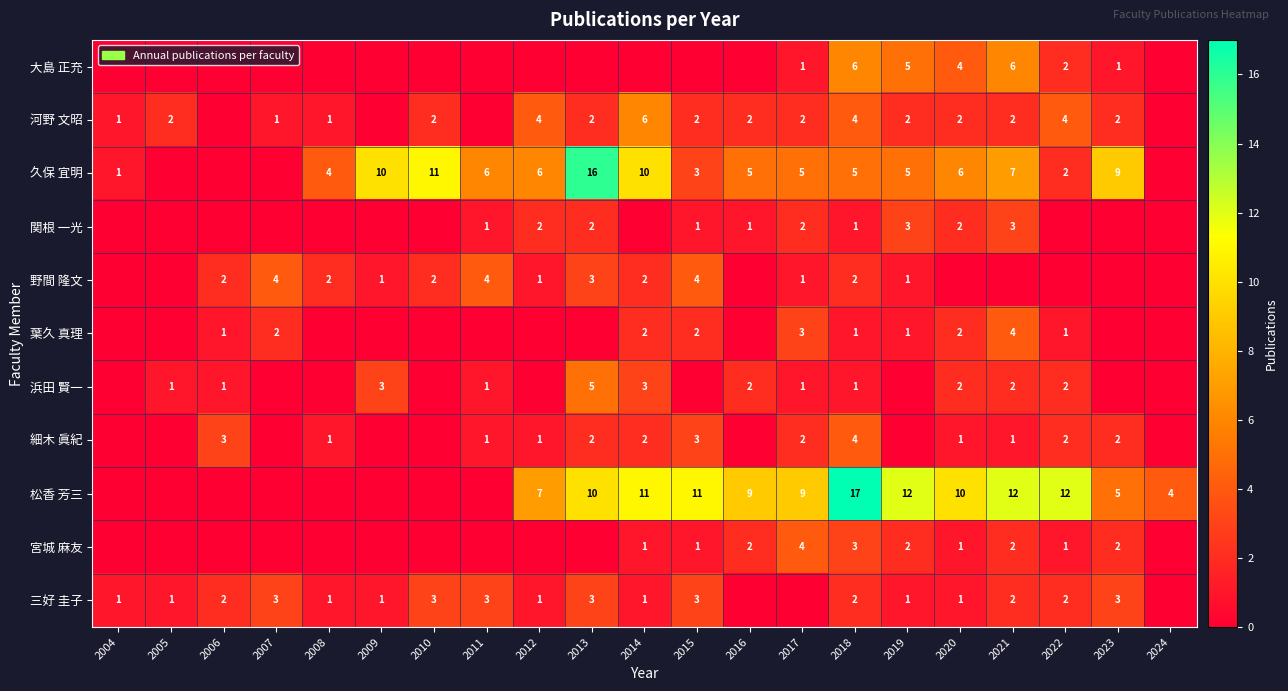

The value of 野間 隆文 at 2013 is 3. True or false?

True